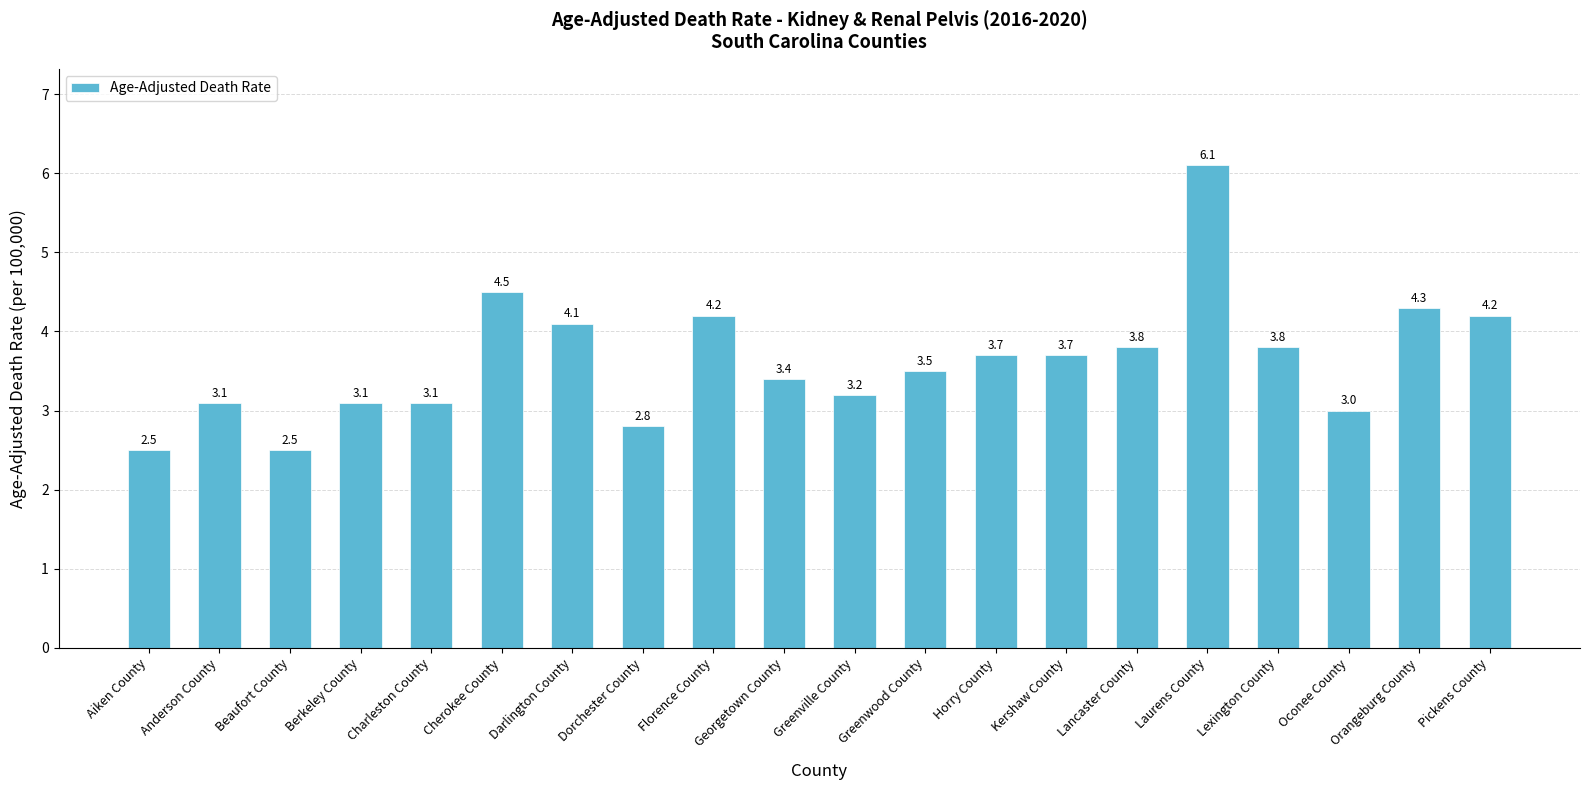

How many values are below 3?

3